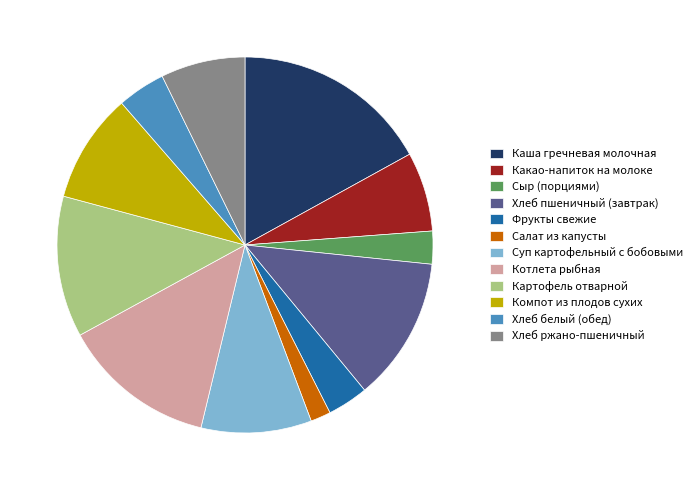

Is there a majority slice in this chart?

No